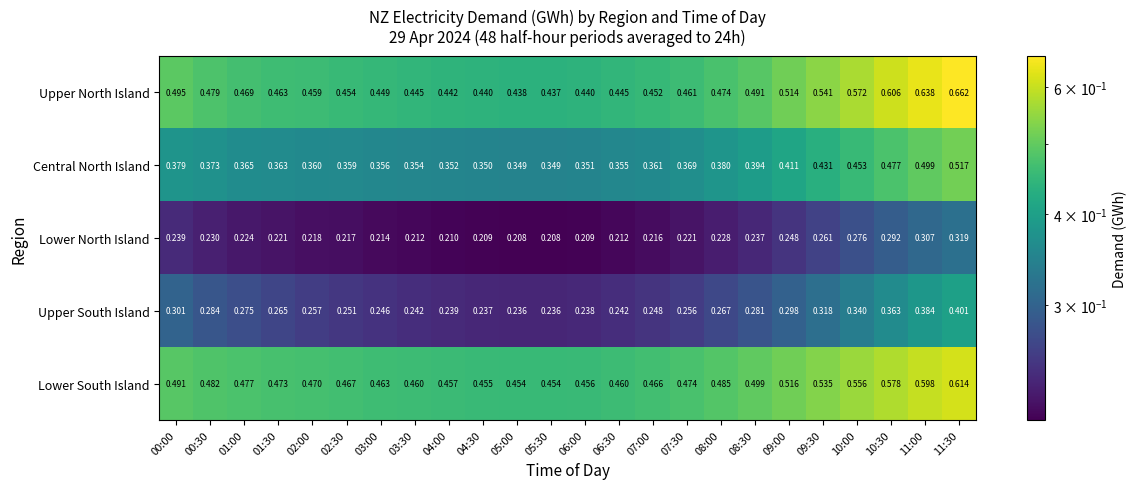

Rank the series by their maximum value, from lowest to highest.

Lower North Island, Upper South Island, Central North Island, Lower South Island, Upper North Island